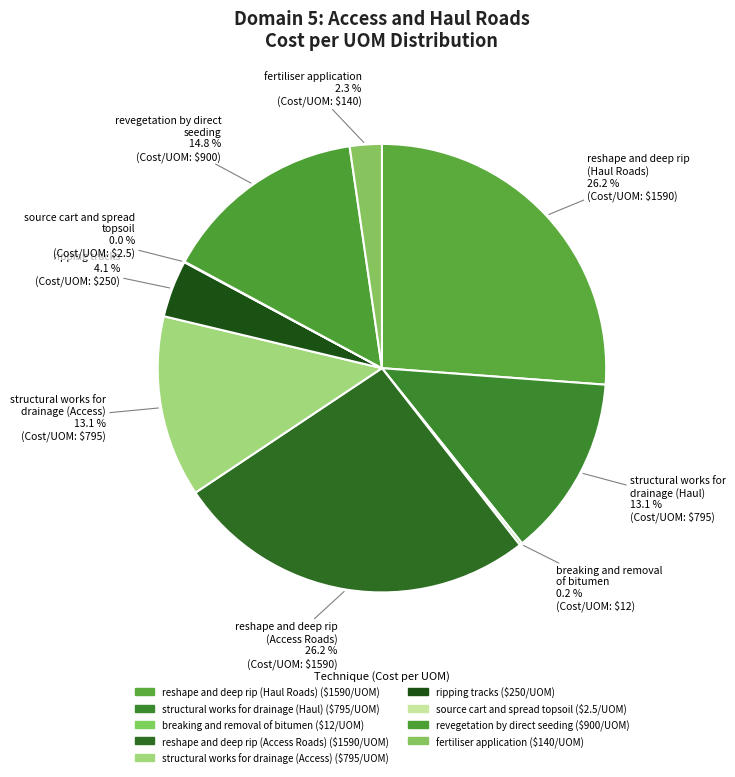

To the nearest percent, what portion does reshape and deep rip (Haul Roads) represent?

26%